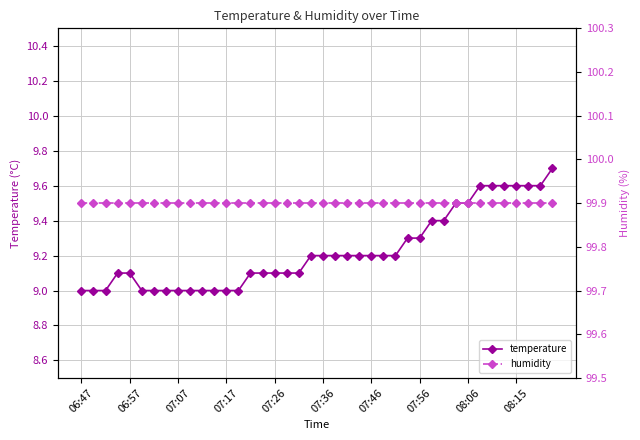

What is the highest value of the temperature series?

9.7